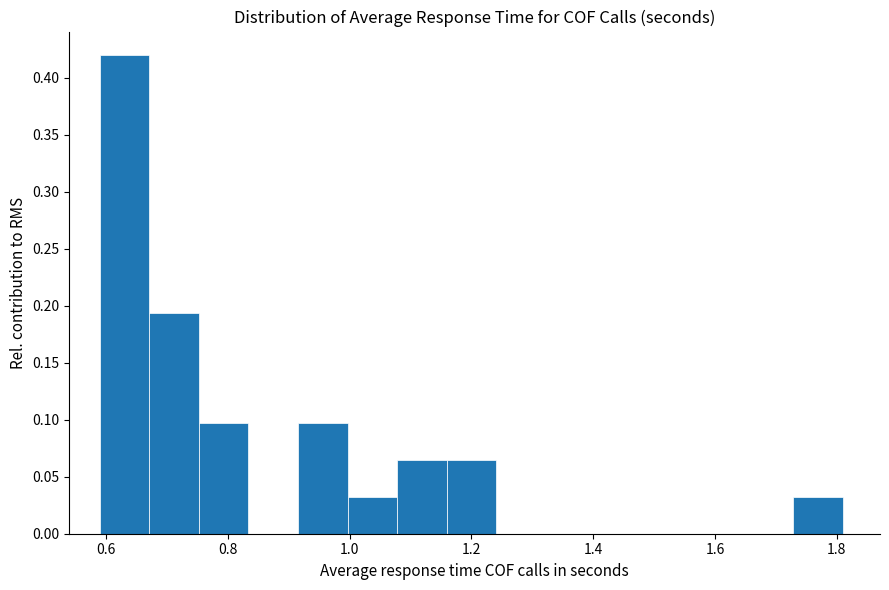

Over which range of the x-axis is the bar tallest?

0.60 to 0.68